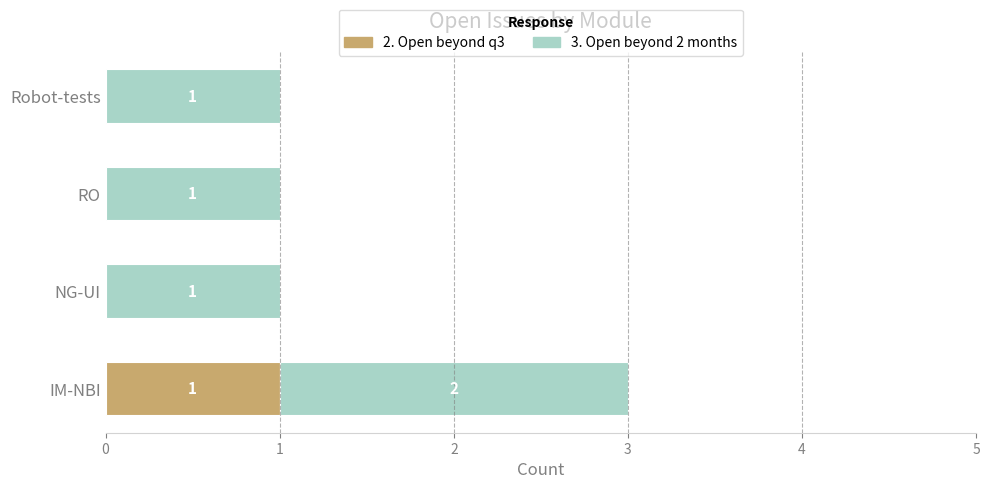

How many 2. Open beyond q3 values are between 0 and 1?

4